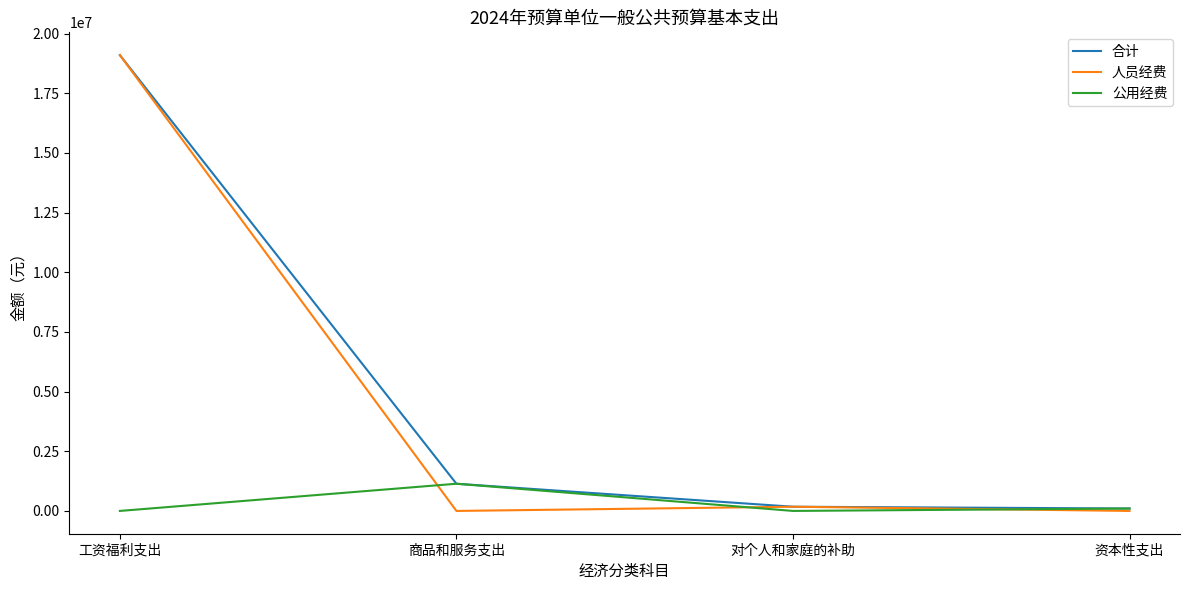

Where is 合计 nearest to the value 9598595?

商品和服务支出